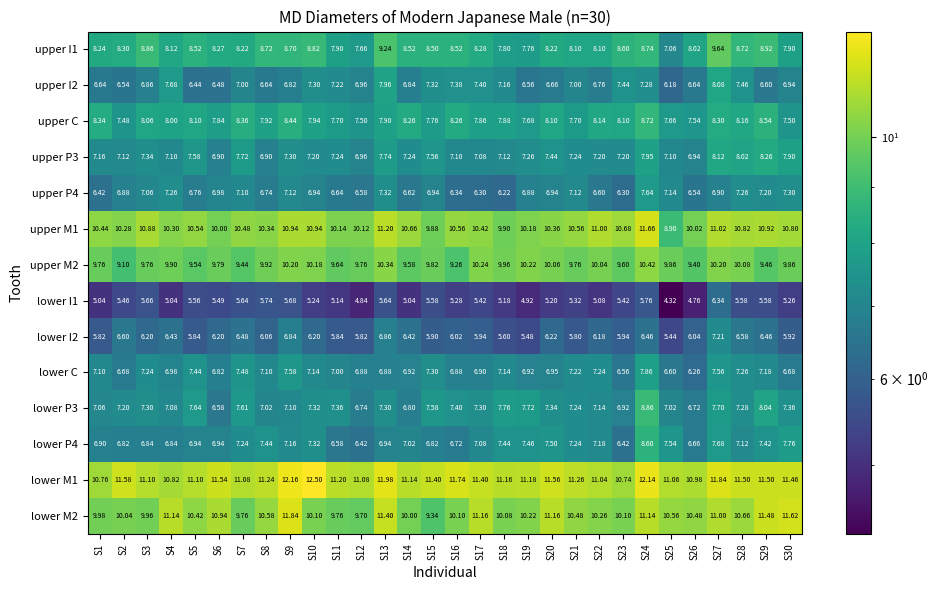

Is the value of lower M1 at S4 greater than the value of upper C at S16?

Yes